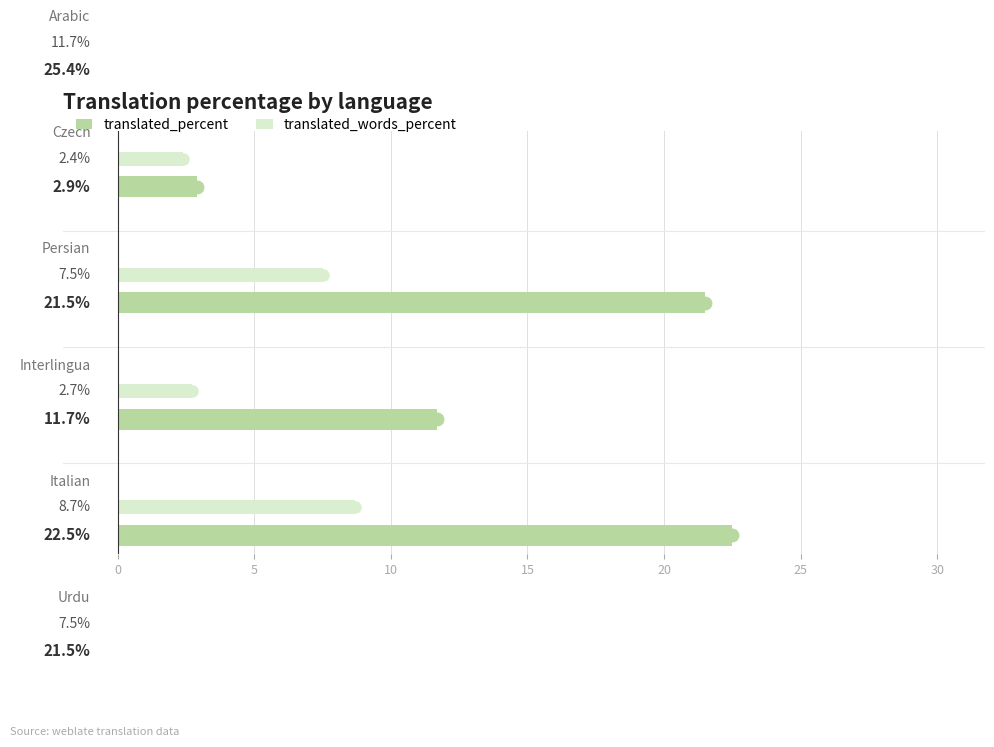

What is the label of the 4th bar from the right?

Persian